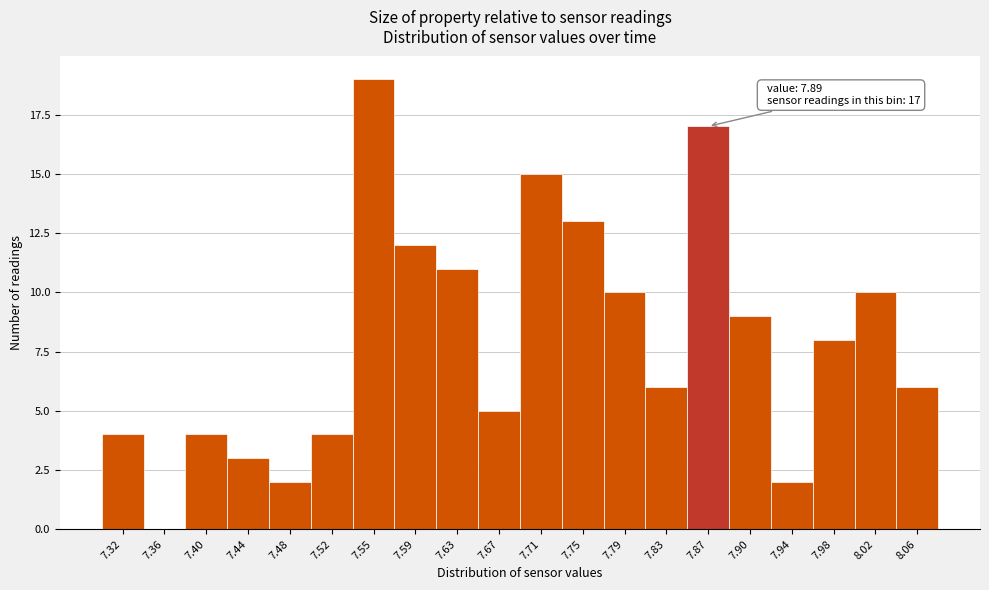

Reading right to left, list all the values displayed in this chart.

8.06=6	8.02=10	7.98=8	7.94=2	7.90=9	7.87=17	7.83=6	7.79=10	7.75=13	7.71=15	7.67=5	7.63=11	7.59=12	7.55=19	7.52=4	7.48=2	7.44=3	7.40=4	7.36=0	7.32=4